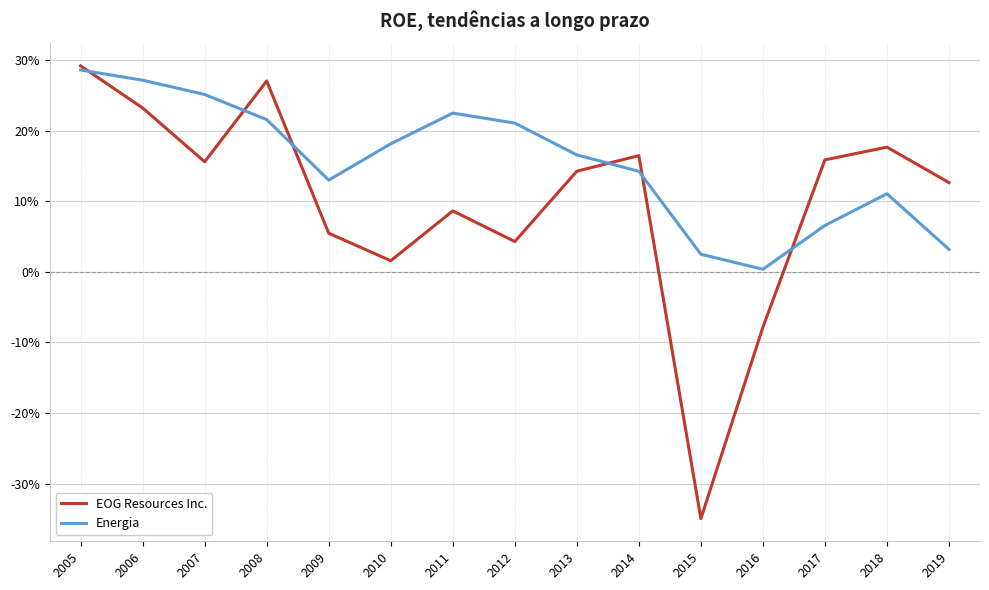

What are all the series names shown in the legend?

EOG Resources Inc., Energia